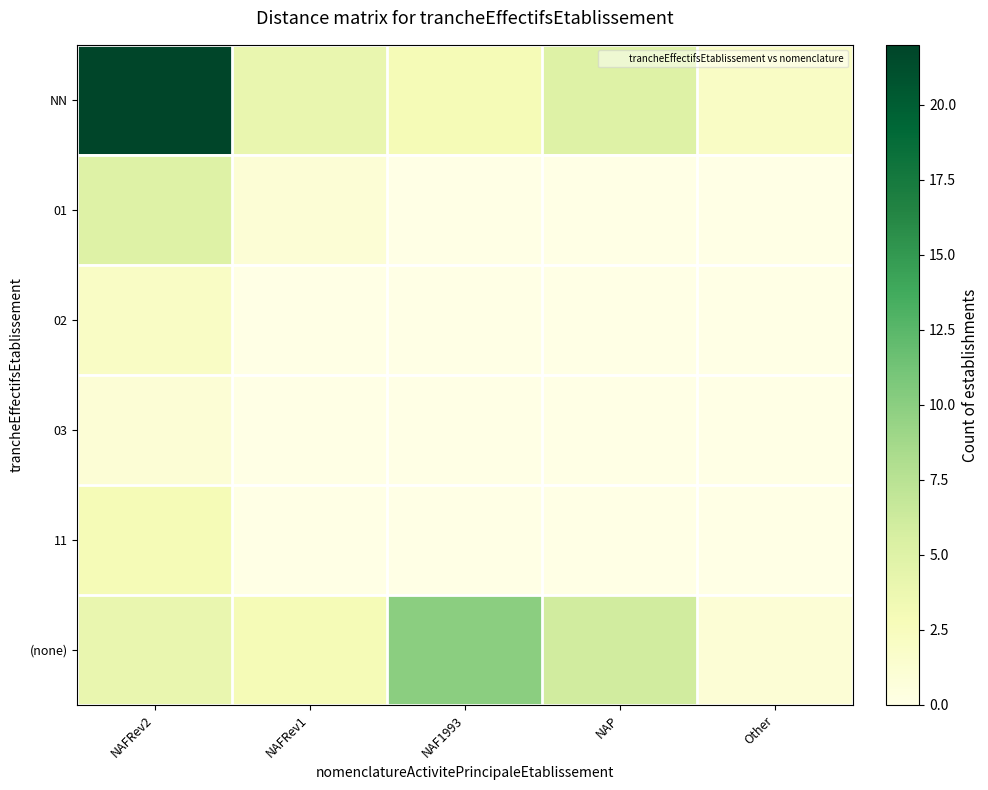

Which series has the largest total across all categories?

NN